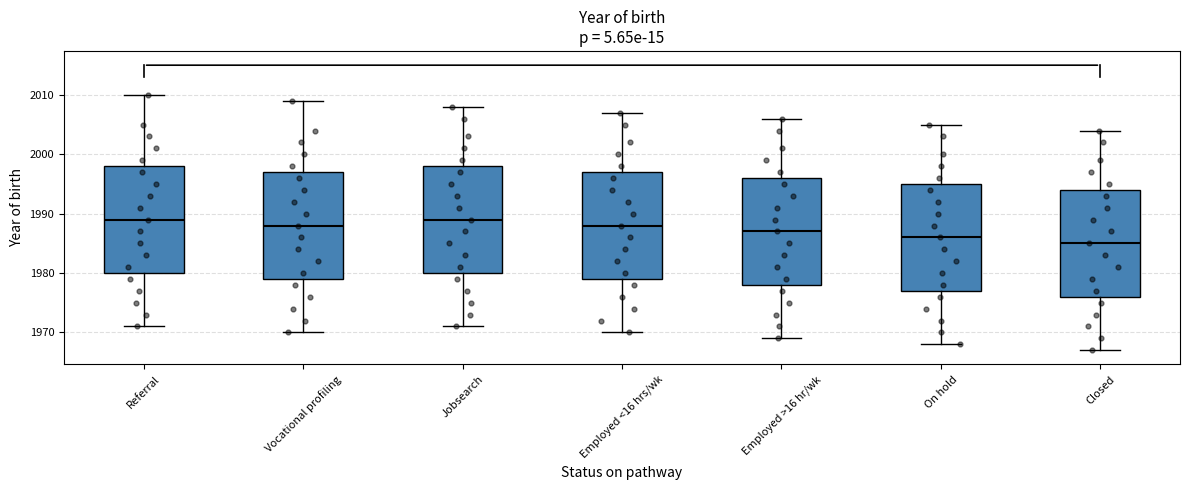

Where does the upper whisker of the box for On hold end on the y-axis? The values are not printed on the chart, so give them approximately, as read against the axis.

2005